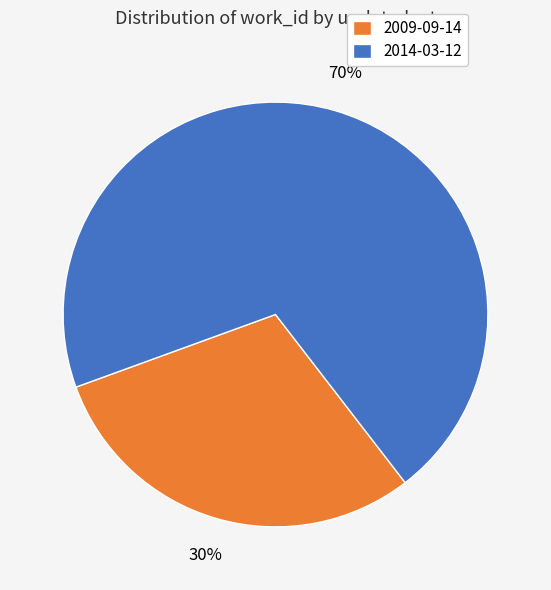

Do 2009-09-14 and 2014-03-12 together represent more than half of the pie?

Yes